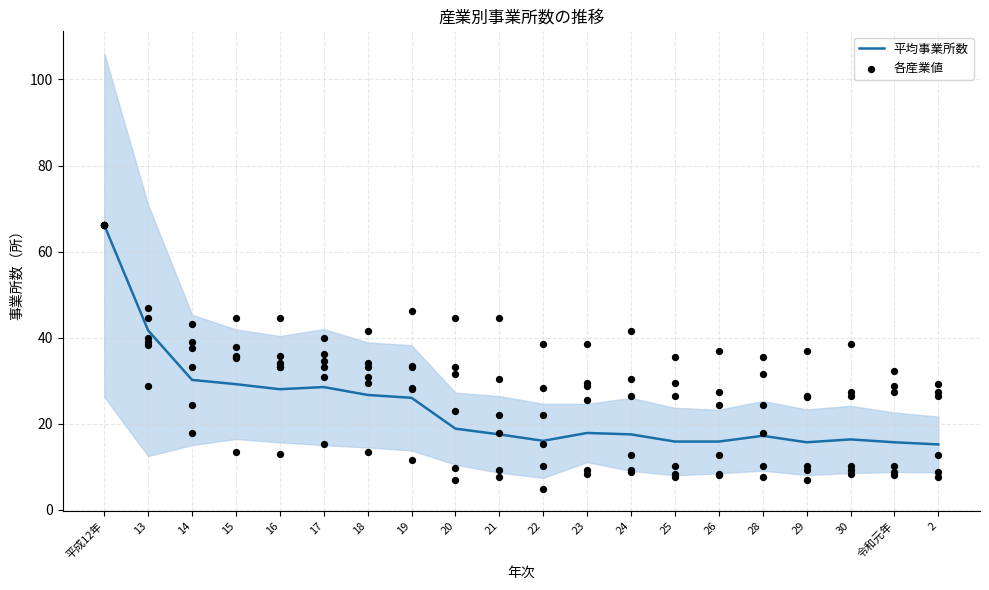

At how many categories does at least one series exceed 17?

20